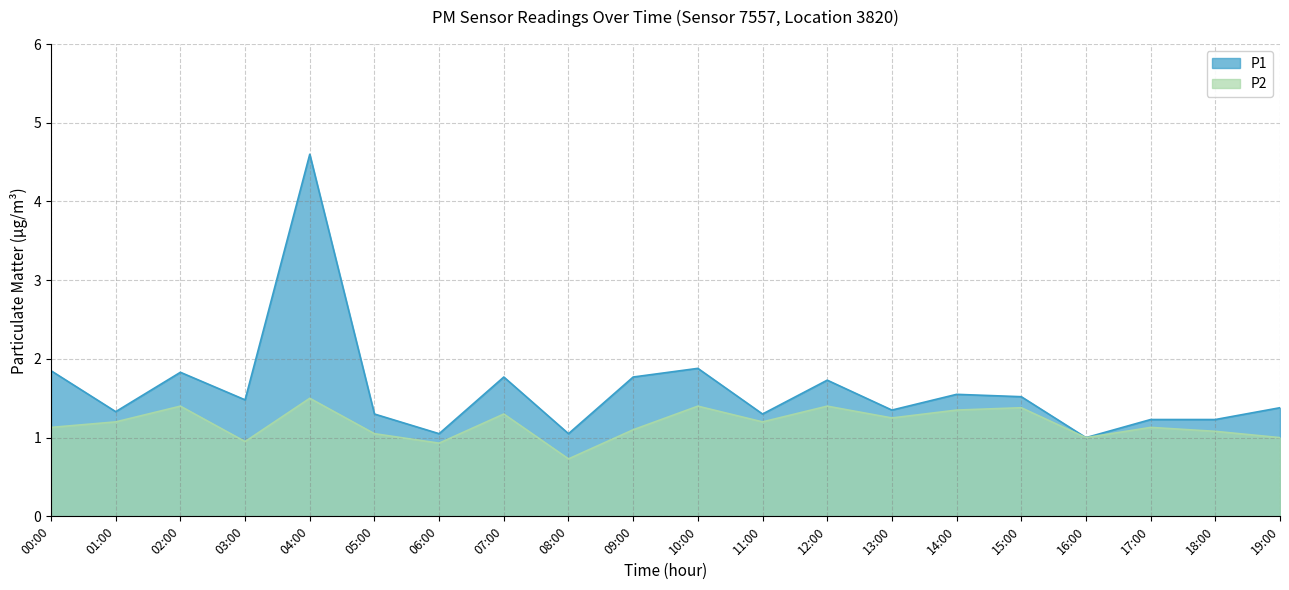

What is the difference between the P1 values at 12:00 and 17:00?

0.5